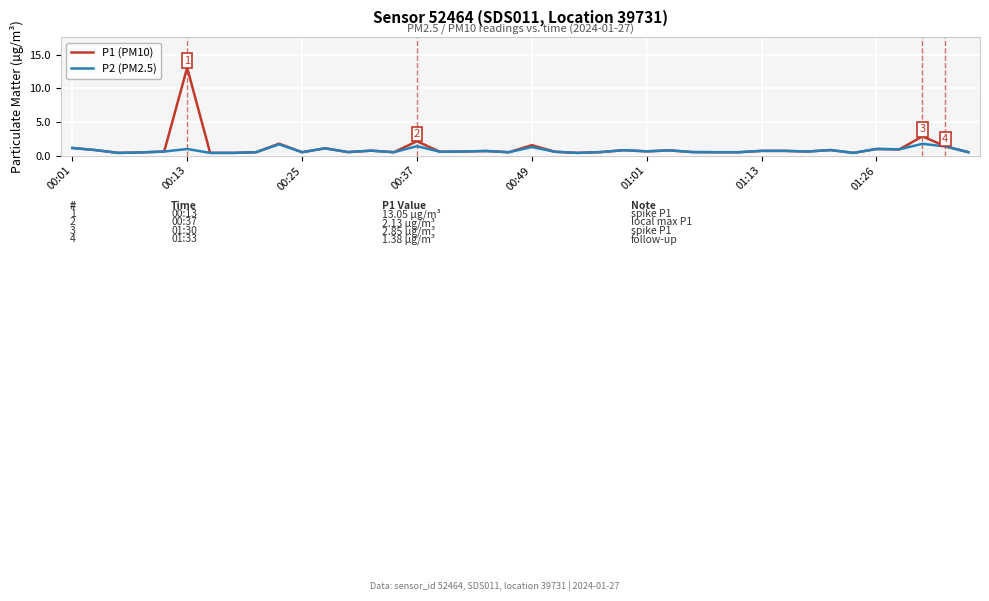

What is the minimum value for P1 (PM10)?

0.4